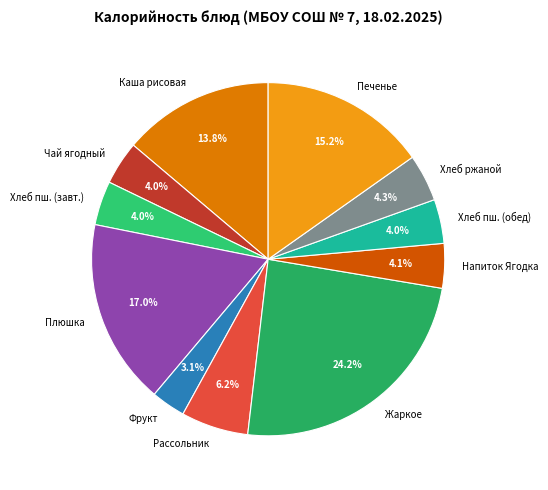

How many segments does this pie chart have?

11